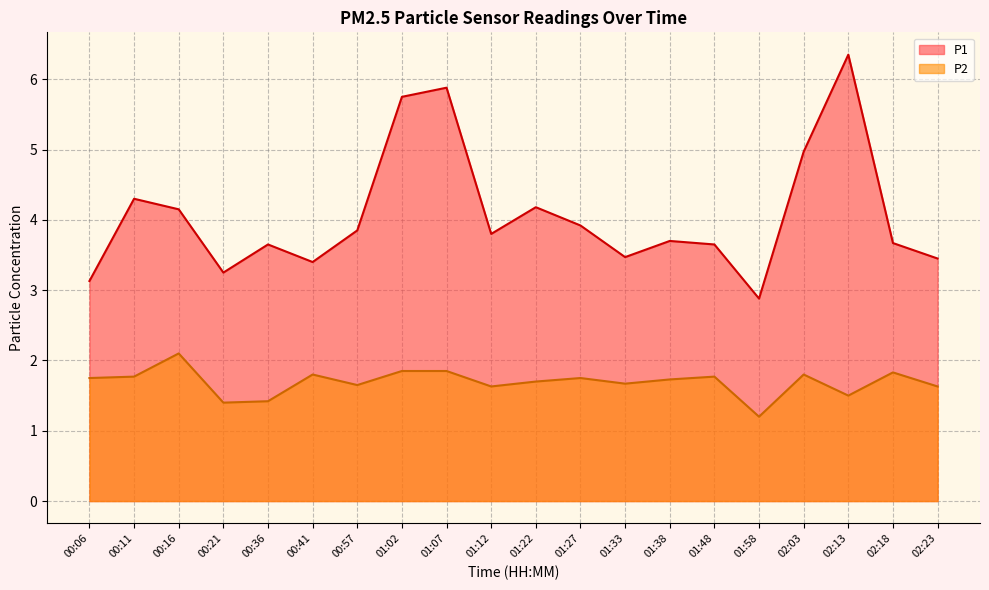

Count the P2 values in the range 1 to 2.

19